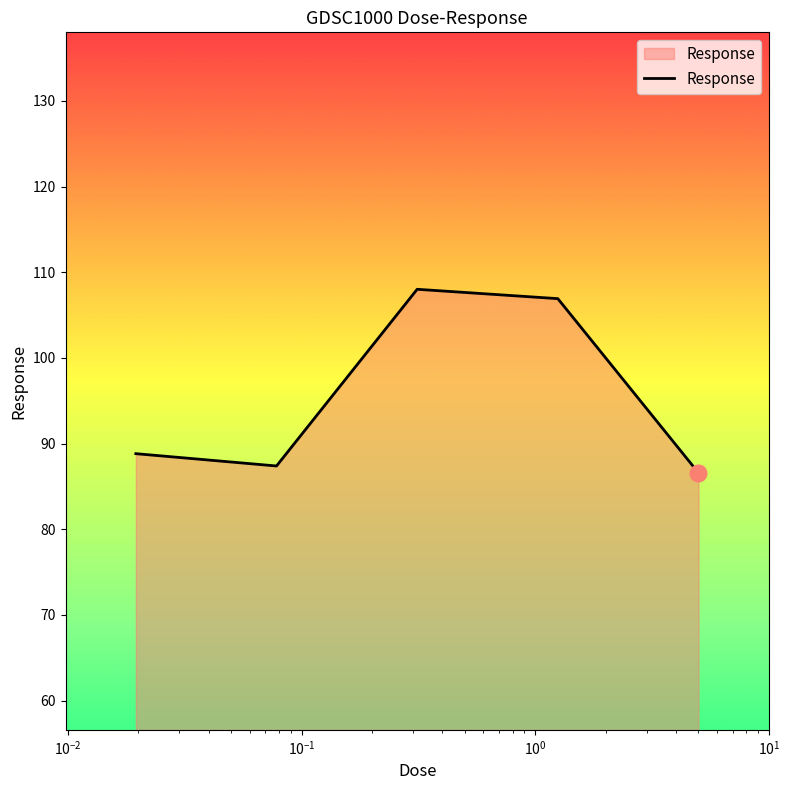

Does the chart display data point markers on the line(s)?

No